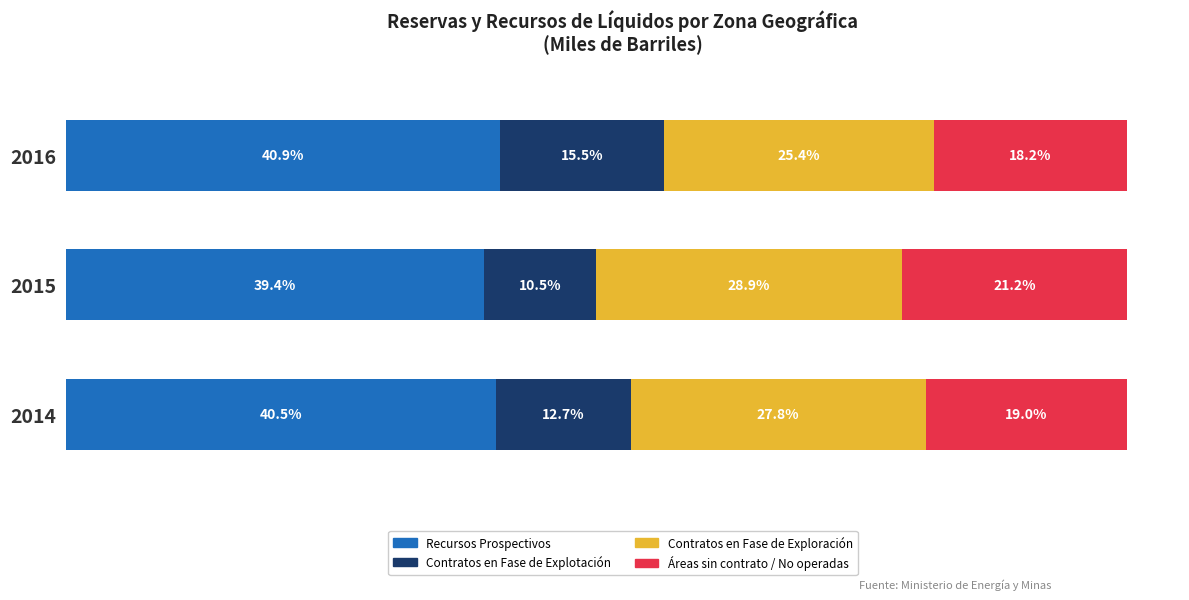

List the labels in order of Recursos Prospectivos value, smallest first.

2015, 2014, 2016